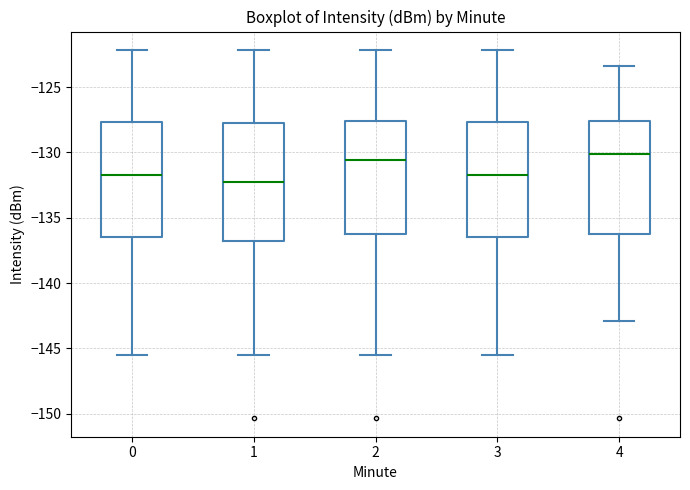

Reading left to right, transcribe this box plot: for each box, give where its median line is, the range the box spans, and where its two whiskers end, as read against the y-axis. The values are not printed on the chart, so give them approximately, as read against the axis.

0: median -131.5, box -136.5 to -127.5, whiskers -145.5 to -122.0
1: median -132.5, box -137.0 to -128.0, whiskers -145.5 to -122.0
2: median -130.5, box -136.5 to -127.5, whiskers -145.5 to -122.0
3: median -131.5, box -136.5 to -127.5, whiskers -145.5 to -122.0
4: median -130.0, box -136.5 to -127.5, whiskers -143.0 to -123.5